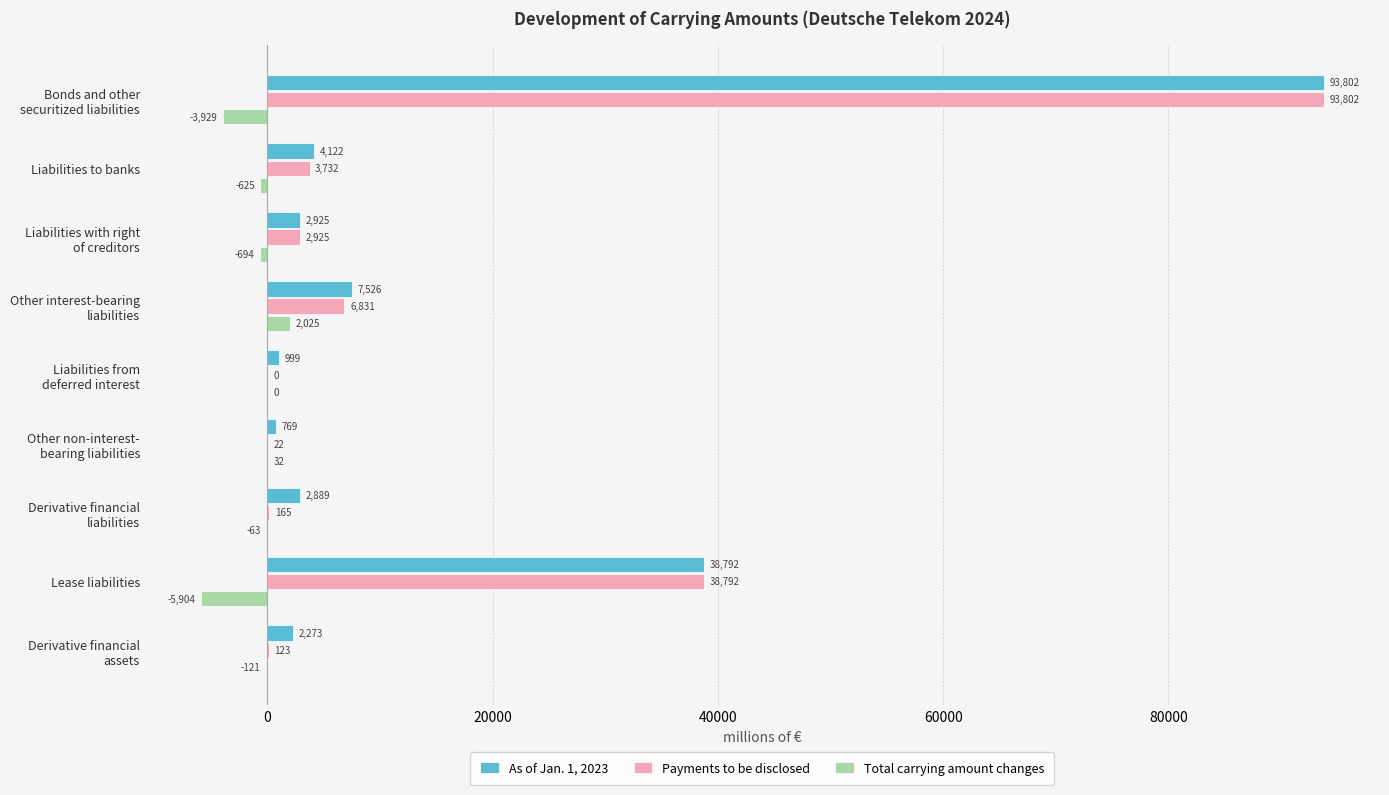

What is the approximate value of Payments to be disclosed at Lease liabilities, to the nearest 50?

38800